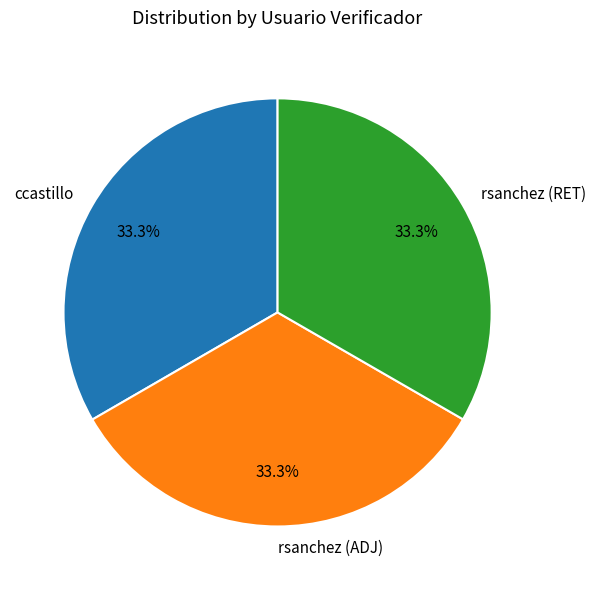

True or false: rsanchez (RET) accounts for 23% of the total.

False